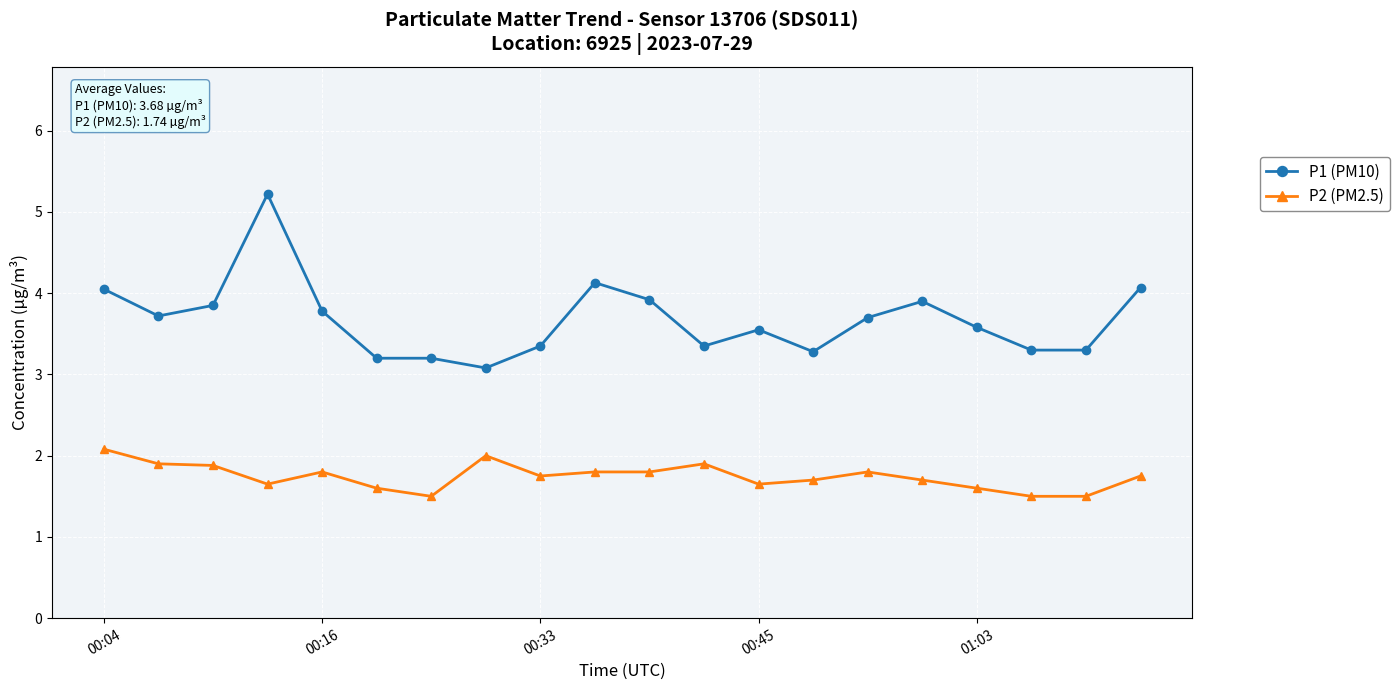

What is the value of the P1 (PM10) point at the 7th from the left?

3.2